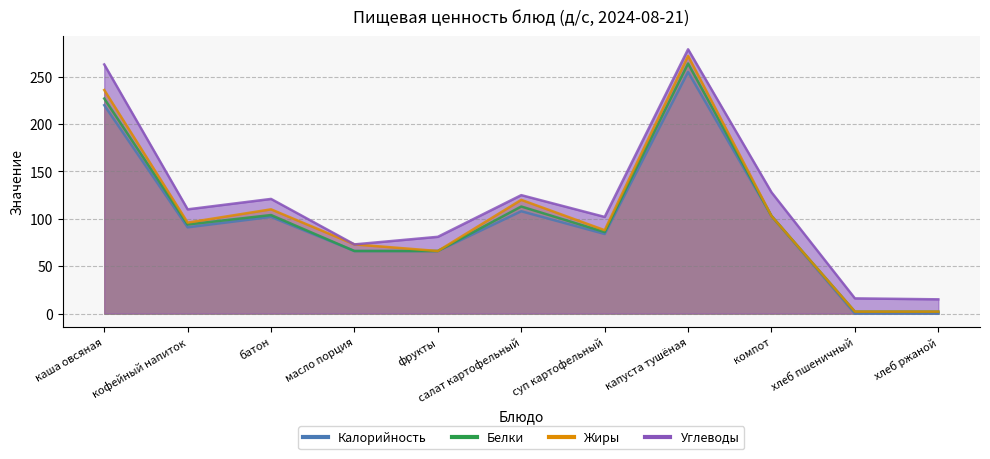

After their last crossing, which series has the higher values: Калорийность or Белки?

Белки